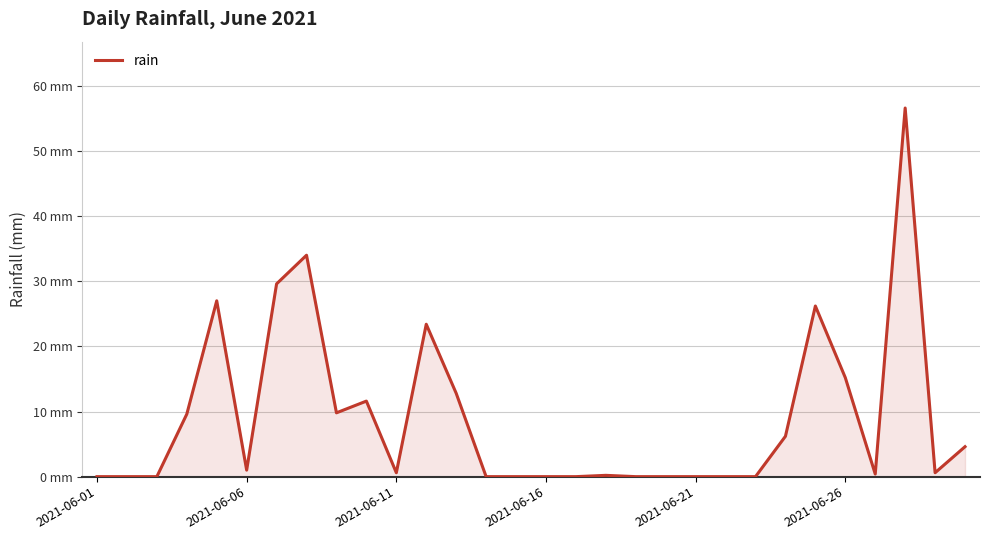

Does the chart display data point markers on the line(s)?

No